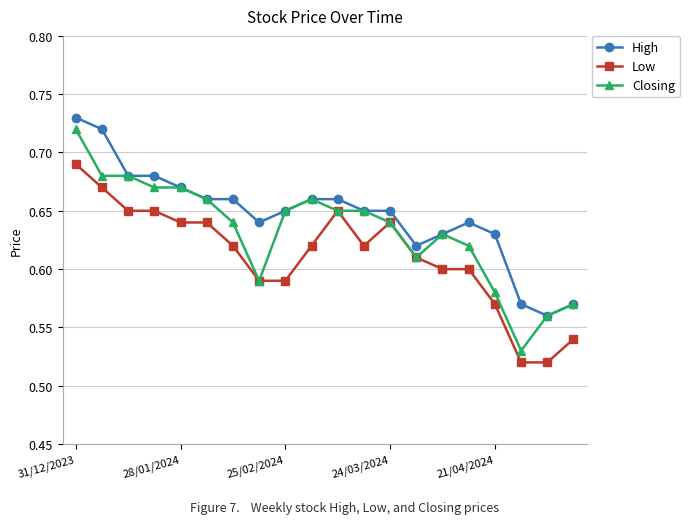

True or false: High and Low cross at least once.

False